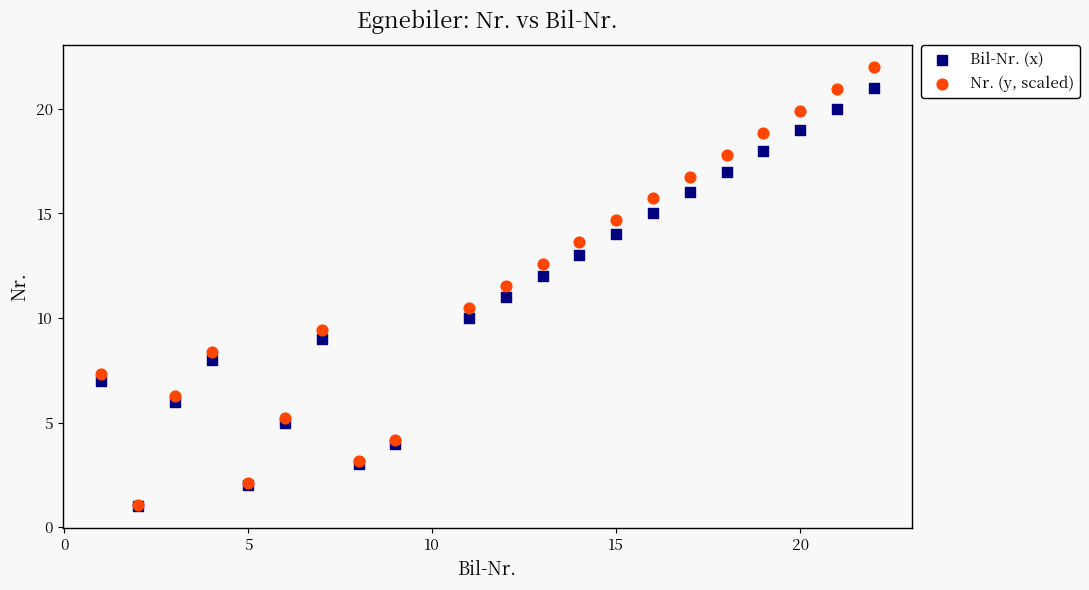

What are all the series names shown in the legend?

Bil-Nr. (x), Nr. (y, scaled)